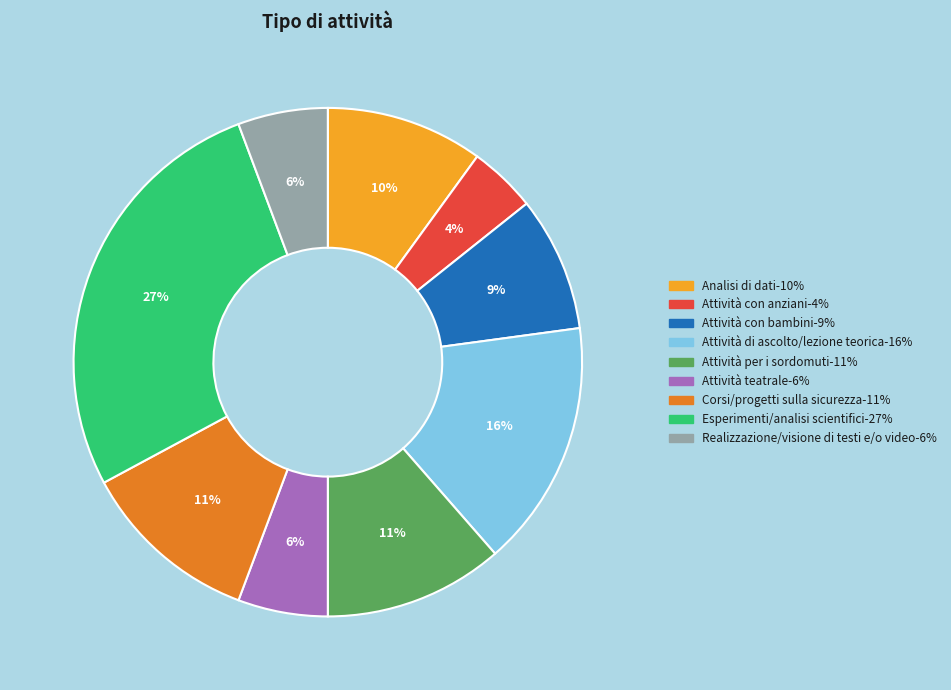

True or false: Esperimenti/analisi scientifici accounts for 12% of the total.

False